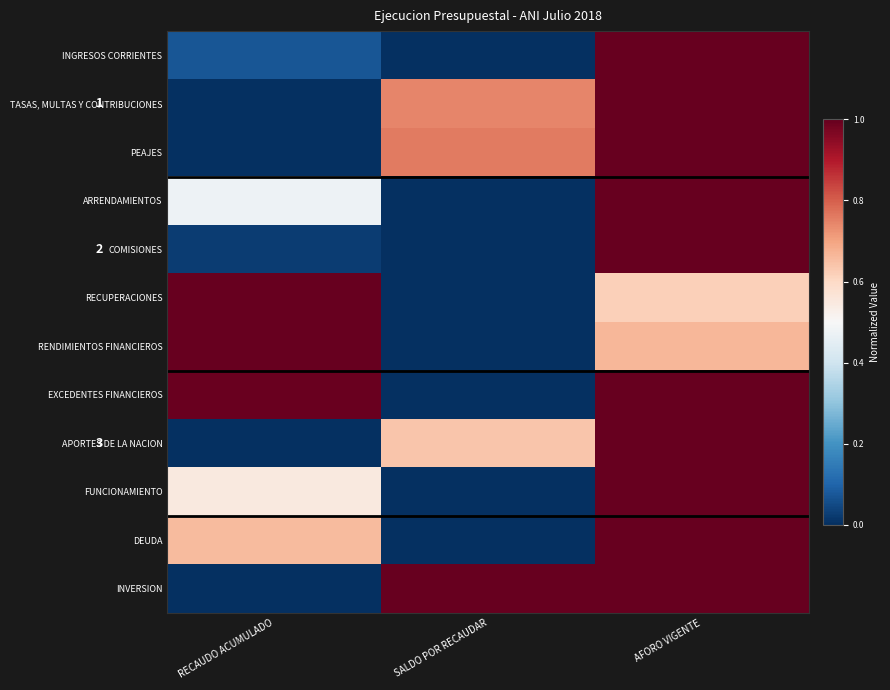

What is the maximum value shown in the chart?

1.0